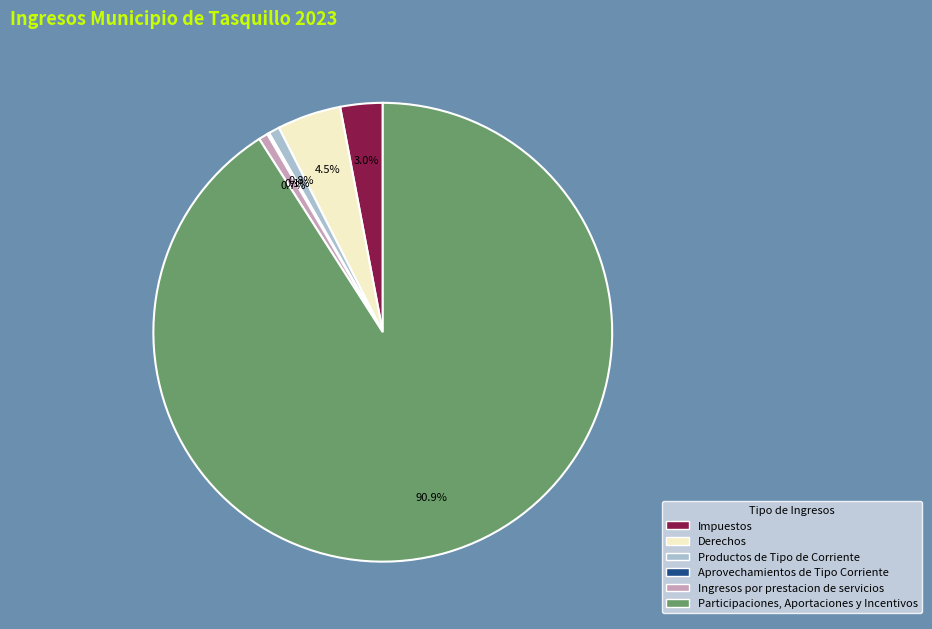

Combined, do Impuestos and Derechos account for over 50%?

No